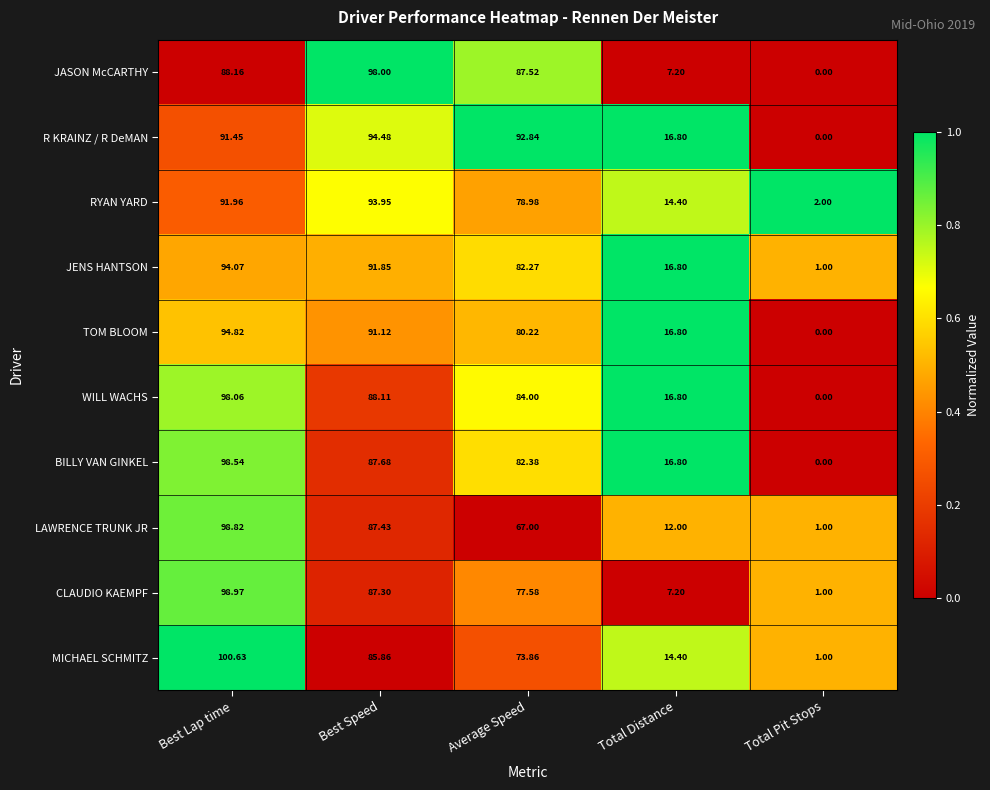

Which series has the widest spread of values?

MICHAEL SCHMITZ